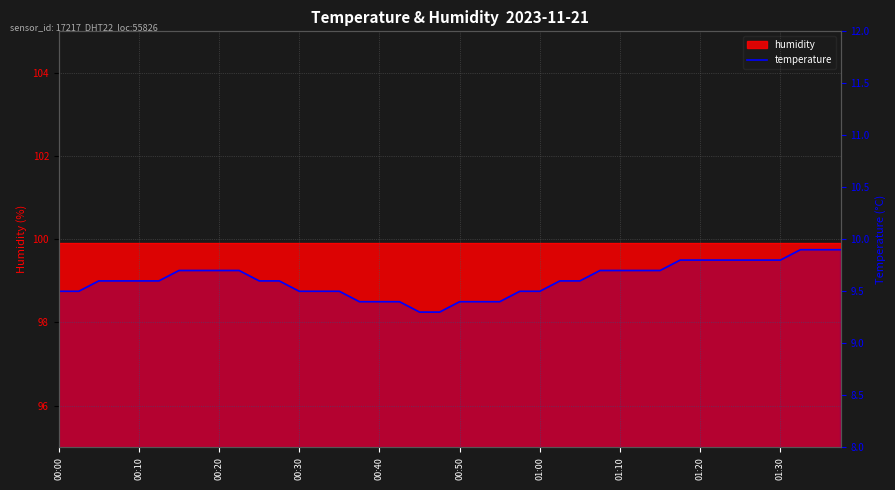

What is the sum of all values?

384.4